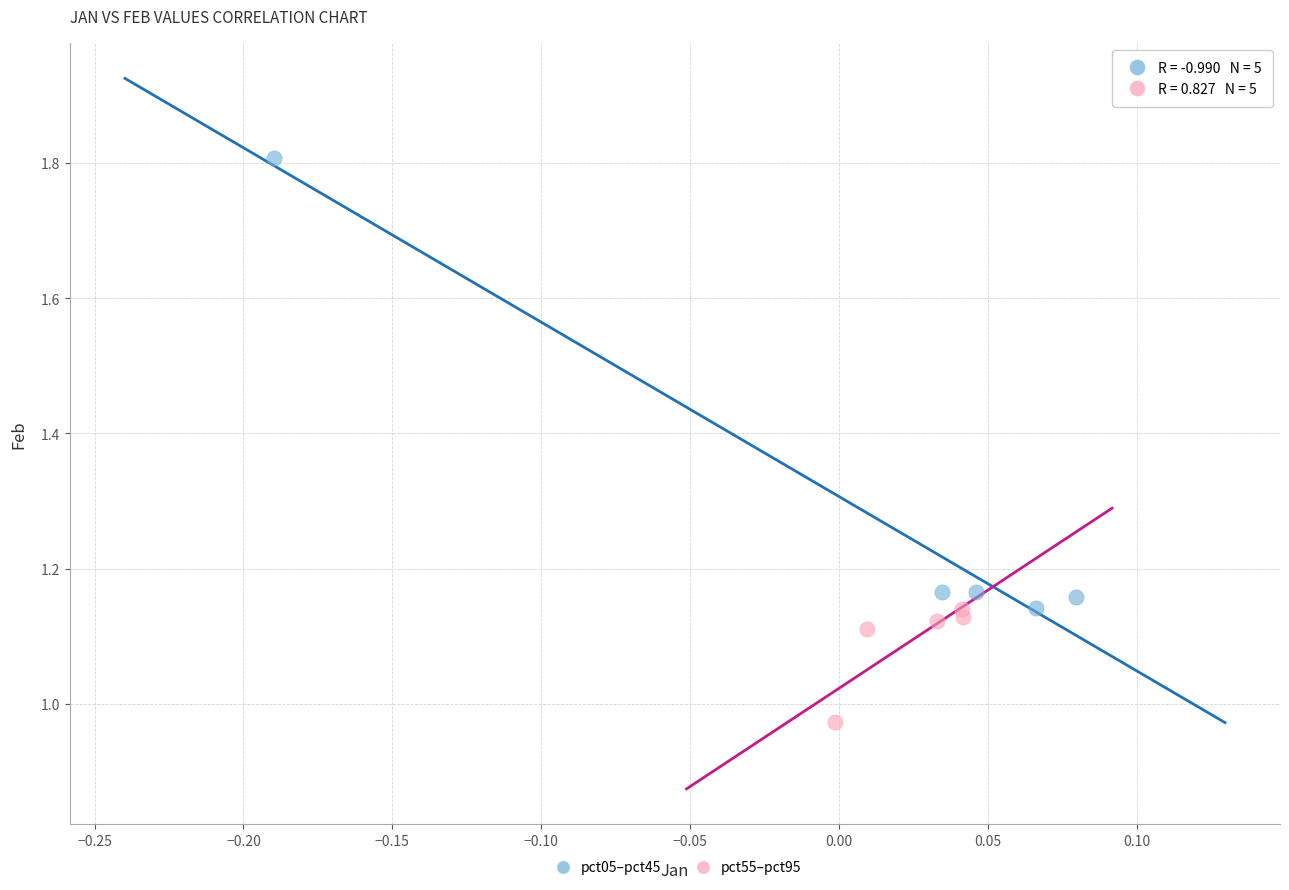

Which series contains the highest Y value?

pct05–pct45